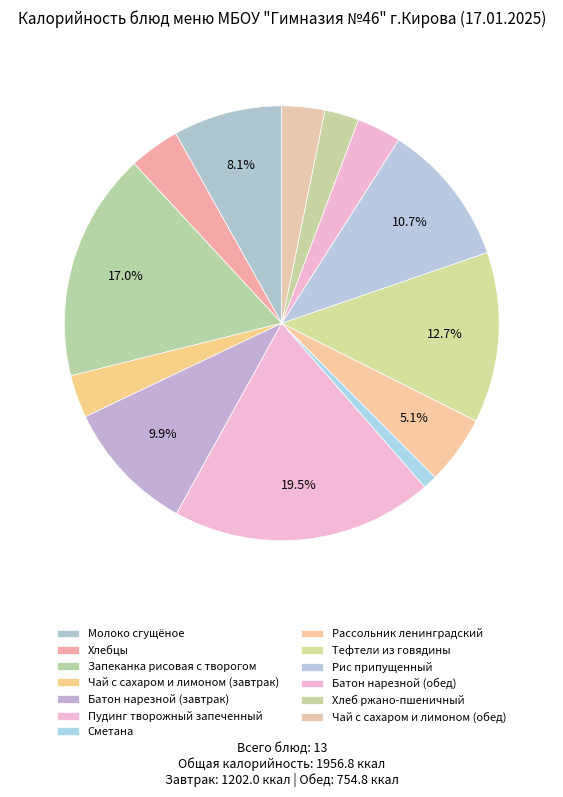

How many slices are in this pie chart?

13